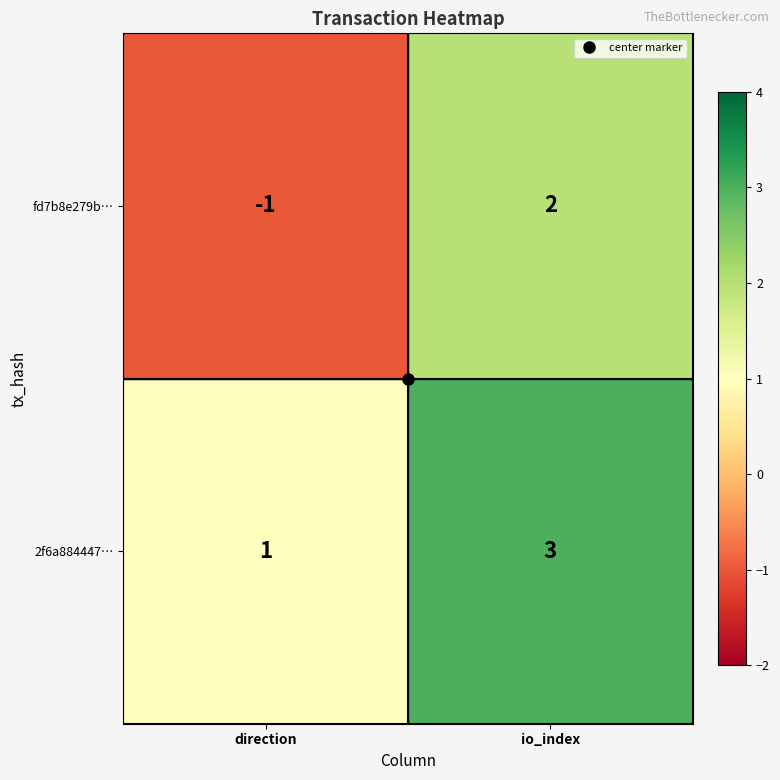

Rank the series by their maximum value, from highest to lowest.

2f6a884447…, fd7b8e279b…